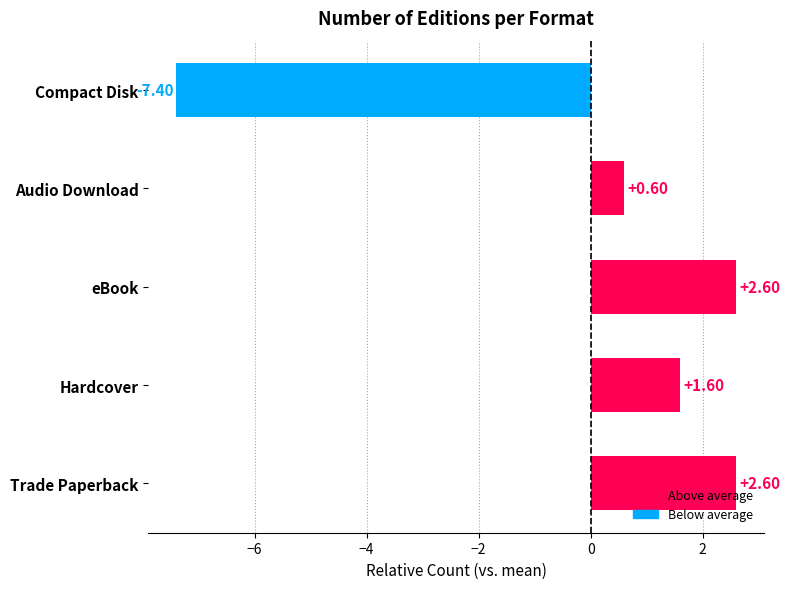

How many values are above zero?

4